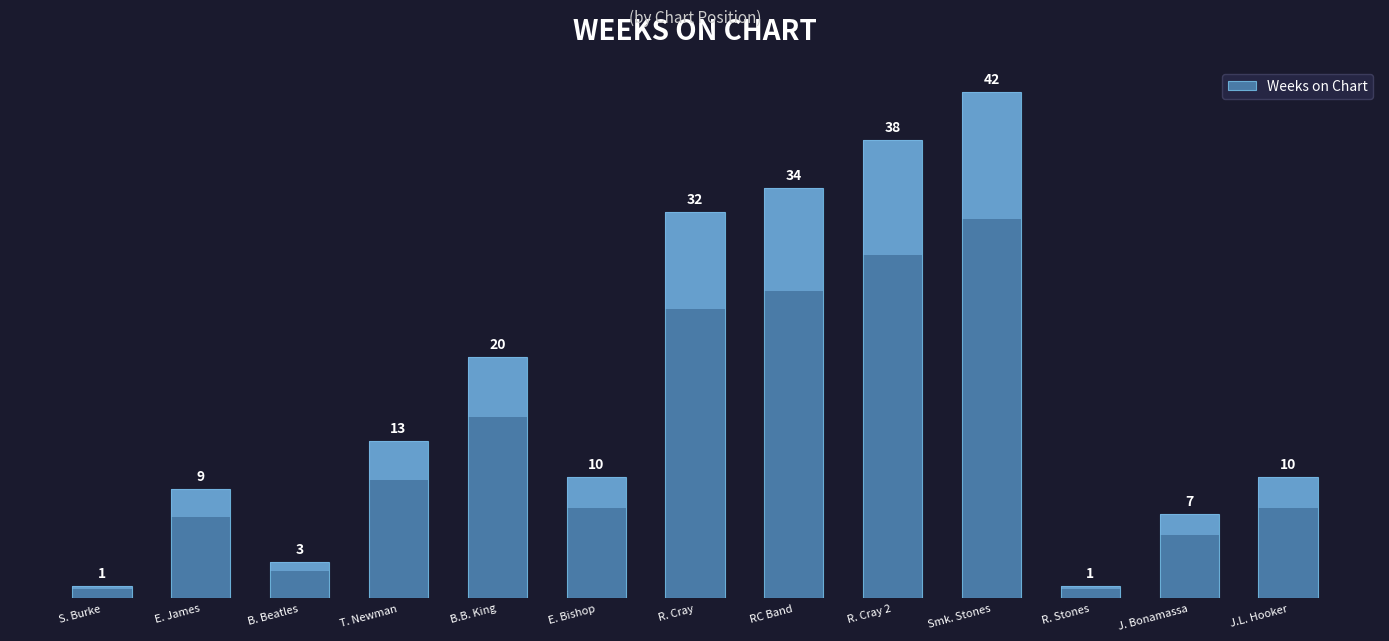

What is the change in value from S. Burke to E. Bishop?

+9